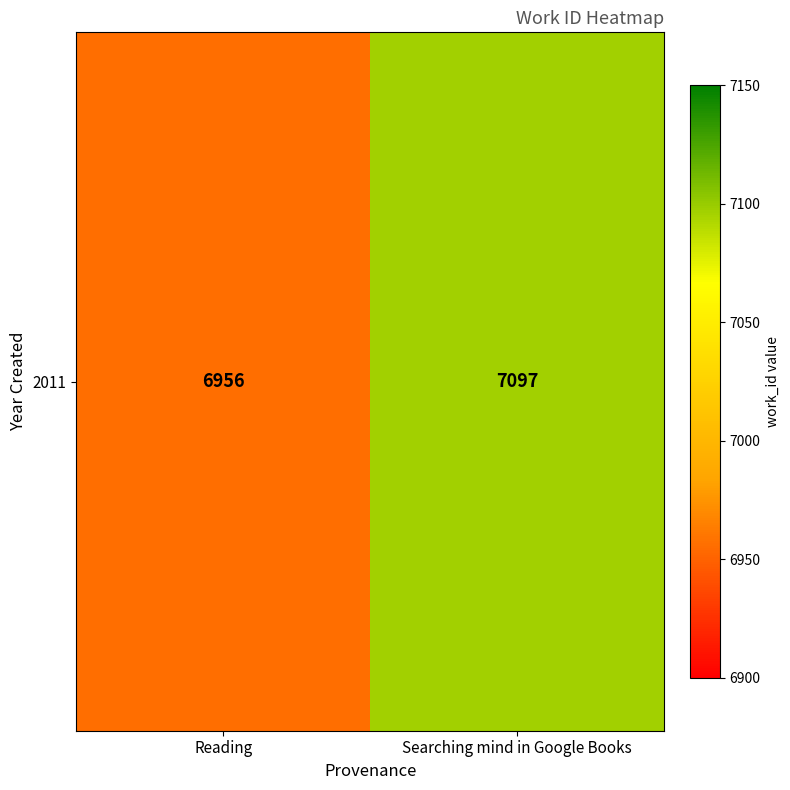

What is the difference between the maximum and minimum values?

141